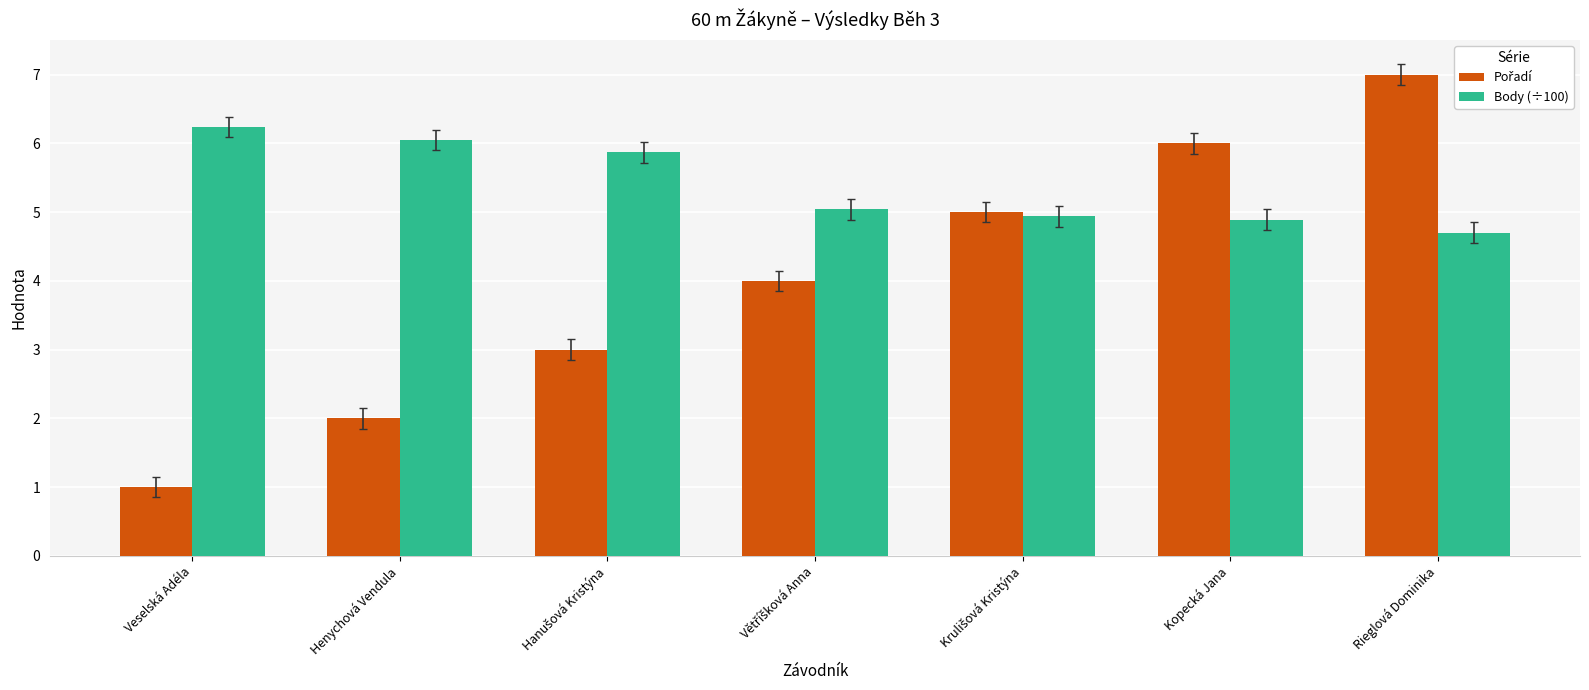

What is the label of the 1st bar from the right?

Rieglová Dominika